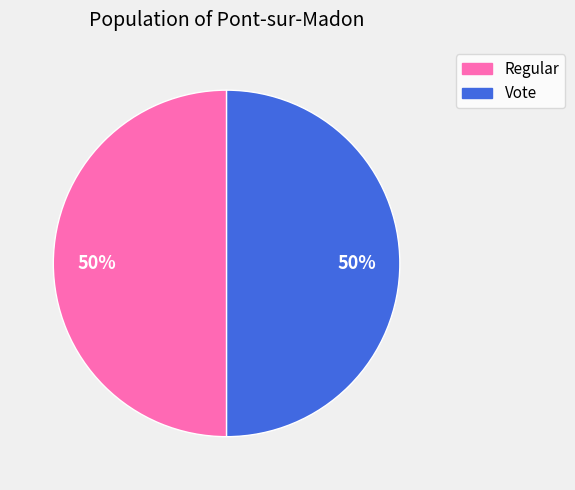

To the nearest percent, what portion does Regular represent?

50%